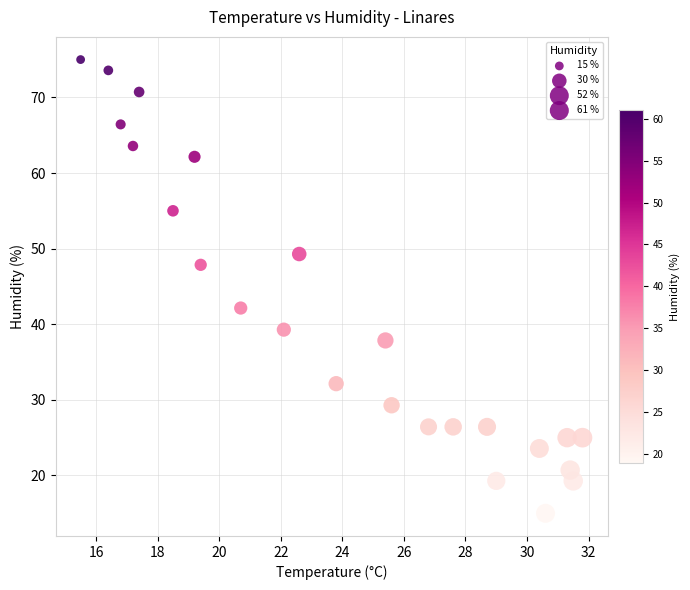

What Y value in the scatter plot is closest to 44?

42.1